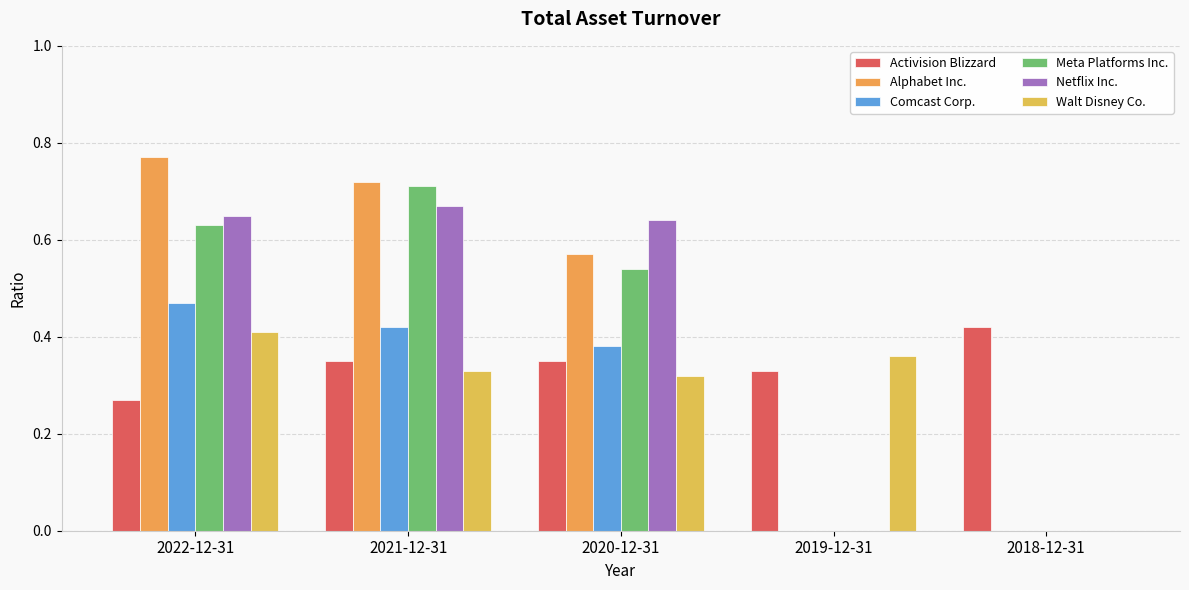

Is the value of Activision Blizzard at 2020-12-31 greater than the value of Meta Platforms Inc. at 2020-12-31?

No